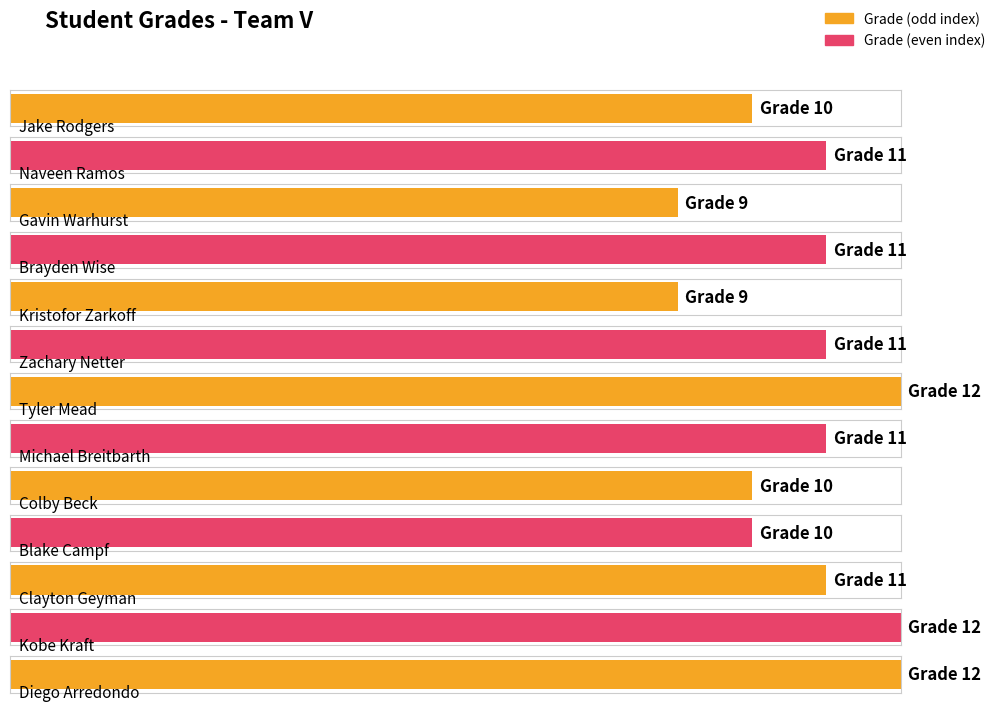

Reading left to right, extract all data points from this chart.

Jake Rodgers=10	Naveen Ramos=11	Gavin Warhurst=9	Brayden Wise=11	Kristofor Zarkoff=9	Zachary Netter=11	Tyler Mead=12	Michael Breitbarth=11	Colby Beck=10	Blake Campf=10	Clayton Geyman=11	Kobe Kraft=12	Diego Arredondo=12